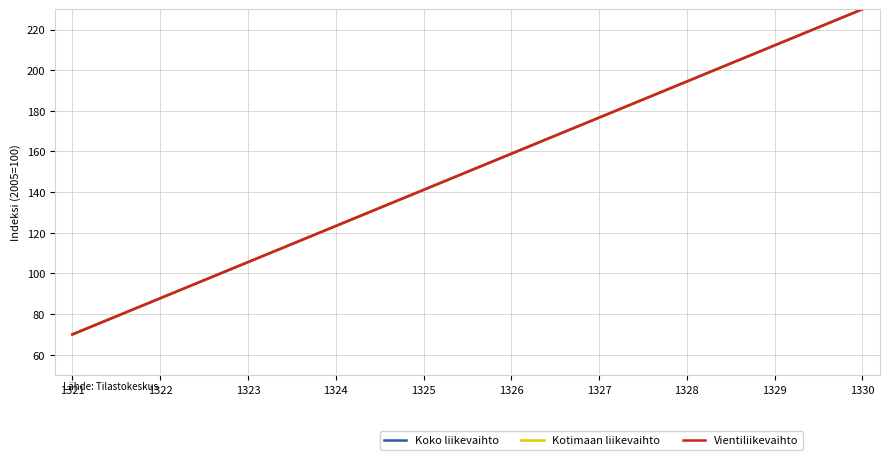

Does the chart display data point markers on the line(s)?

No